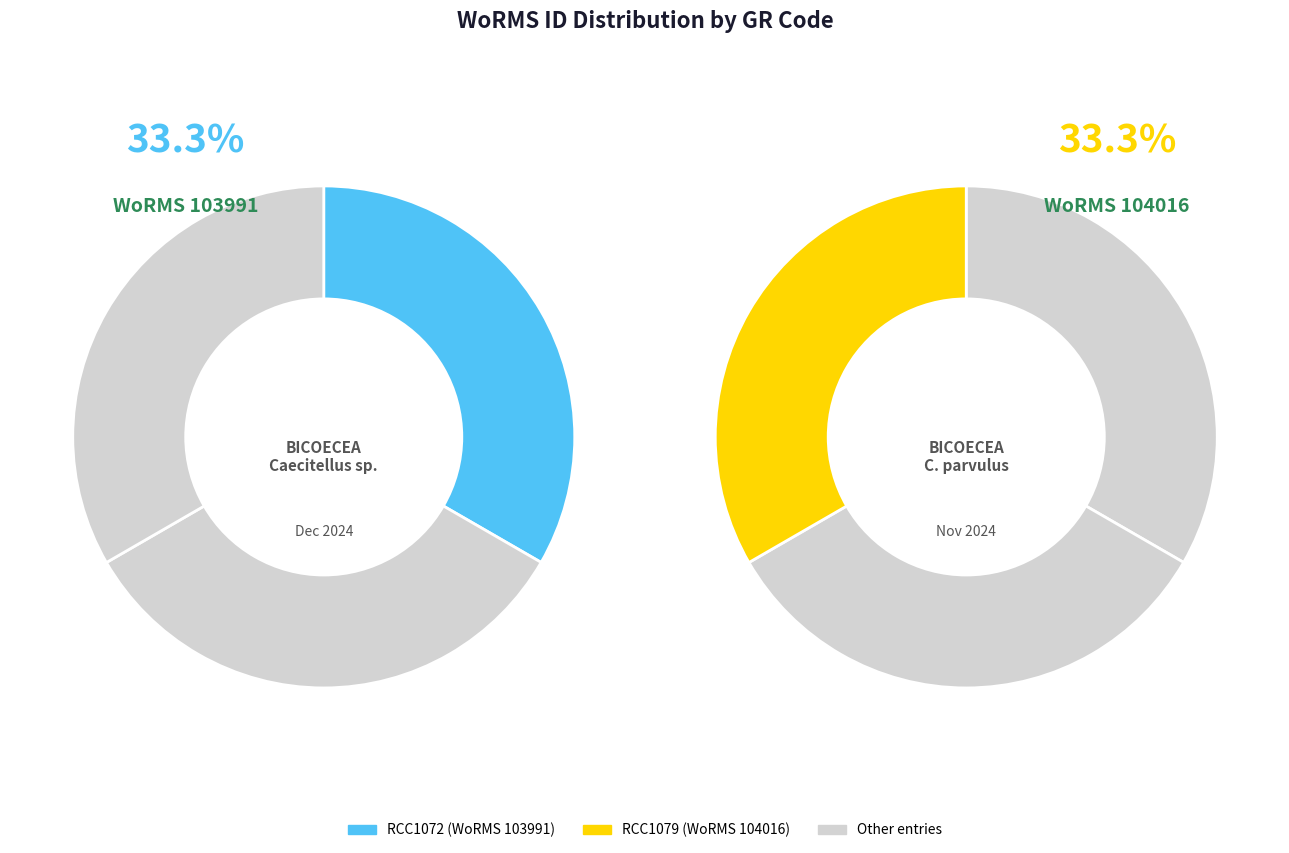

What is the smallest slice in the pie chart?

RCC1072